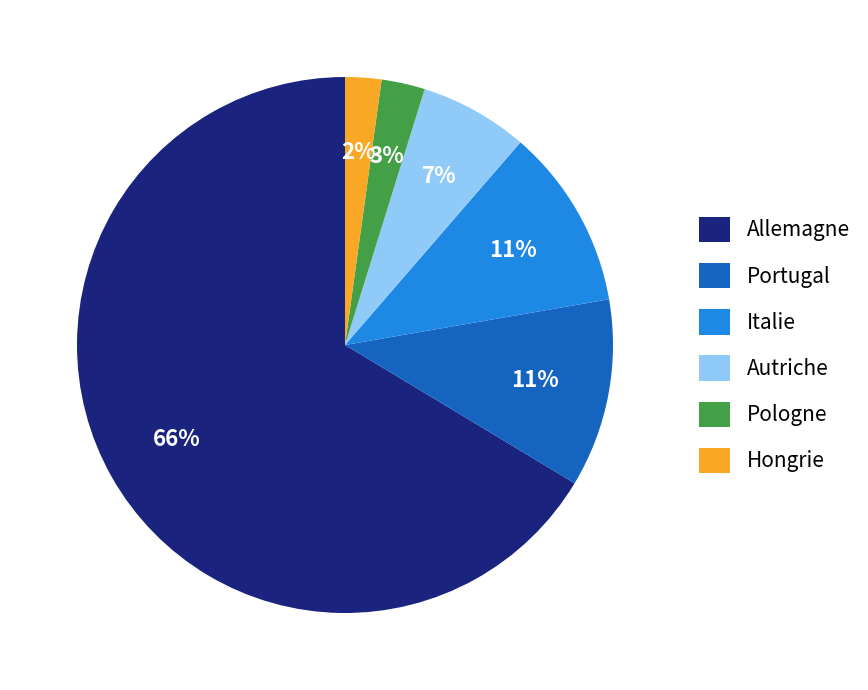

Is the sum of Allemagne and Italie greater than half?

Yes